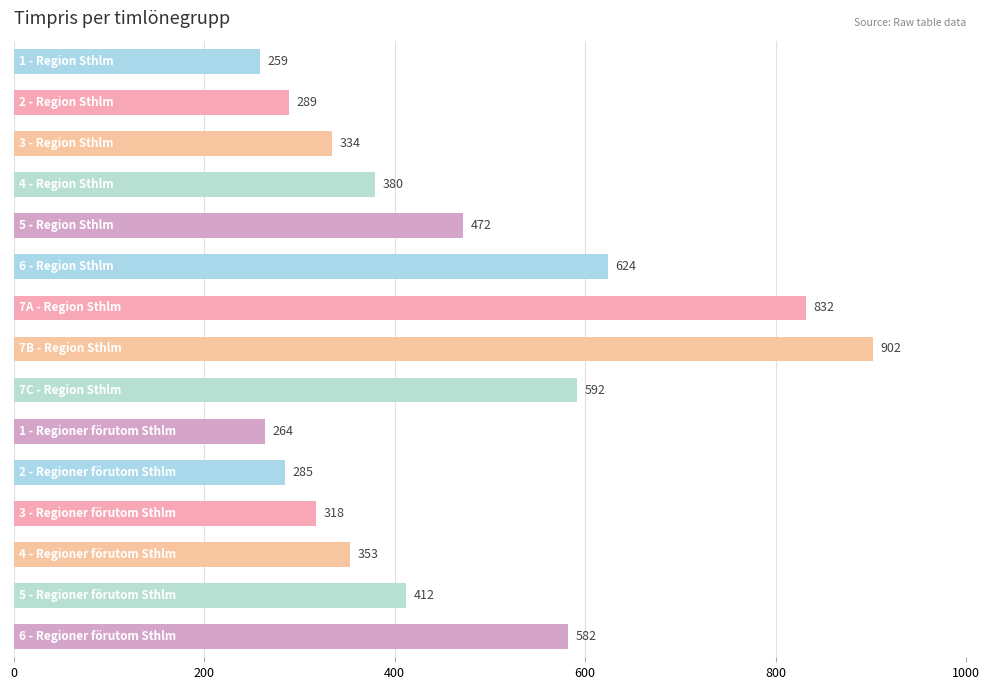

What is the maximum value shown in the chart?

902